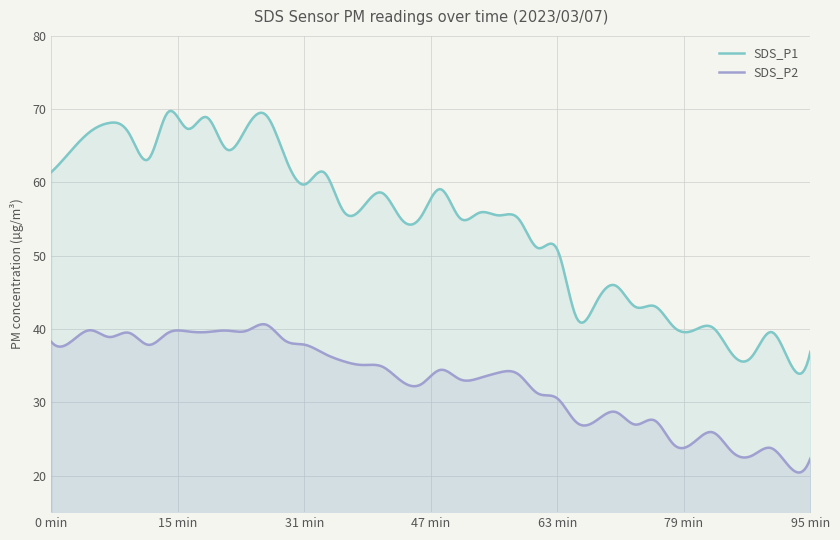

What is the difference between the maximum and minimum values in the SDS_P1 series?

35.9